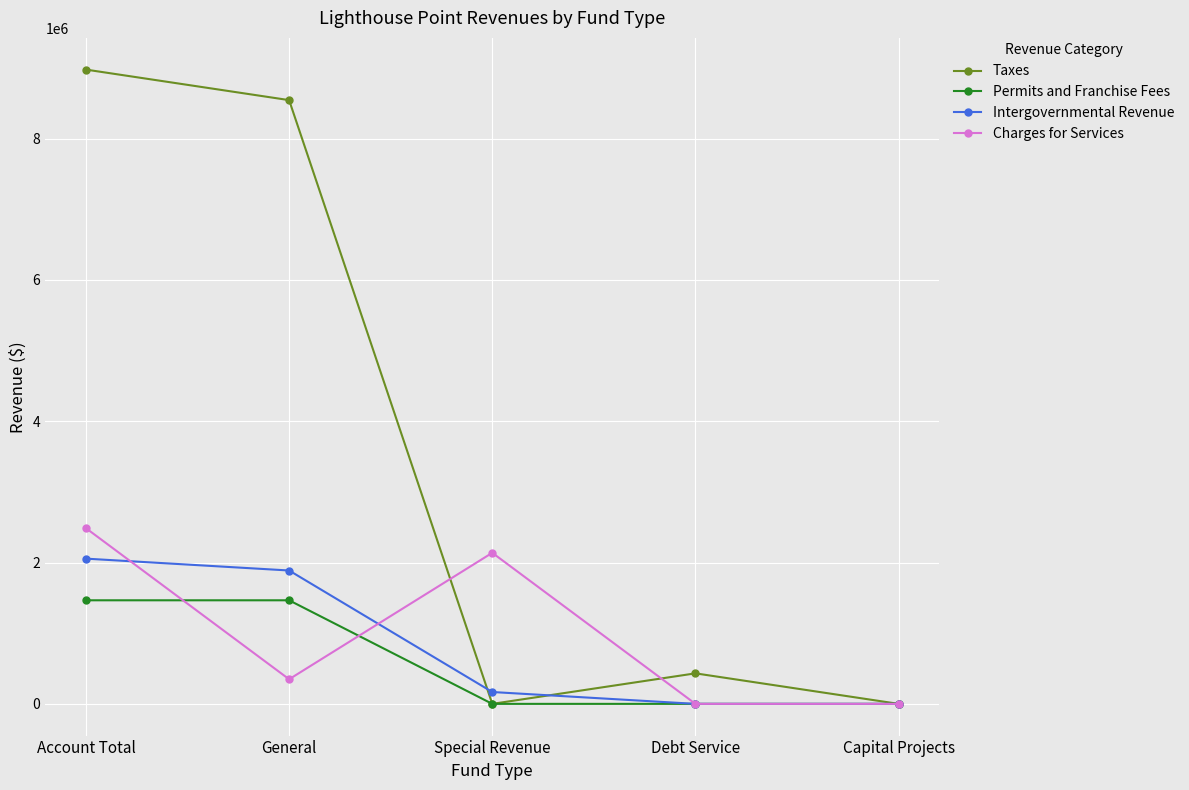

How many values in the Permits and Franchise Fees series exceed 0?

2